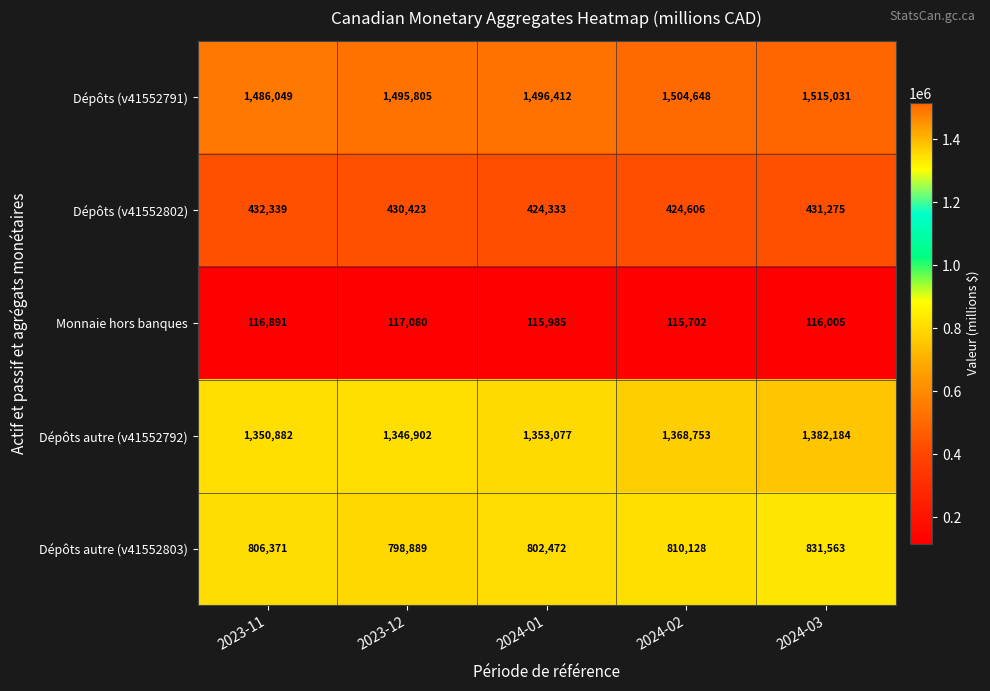

What is the average value of the Monnaie hors banques series?

116333